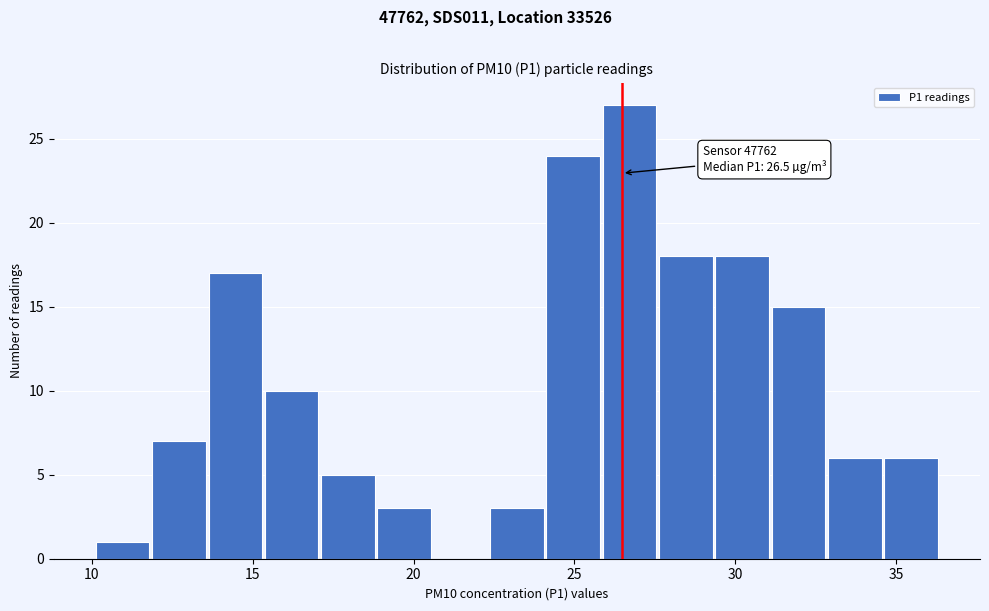

Read against the x-axis, roughly where is the centre of the tallest bar?

26.5